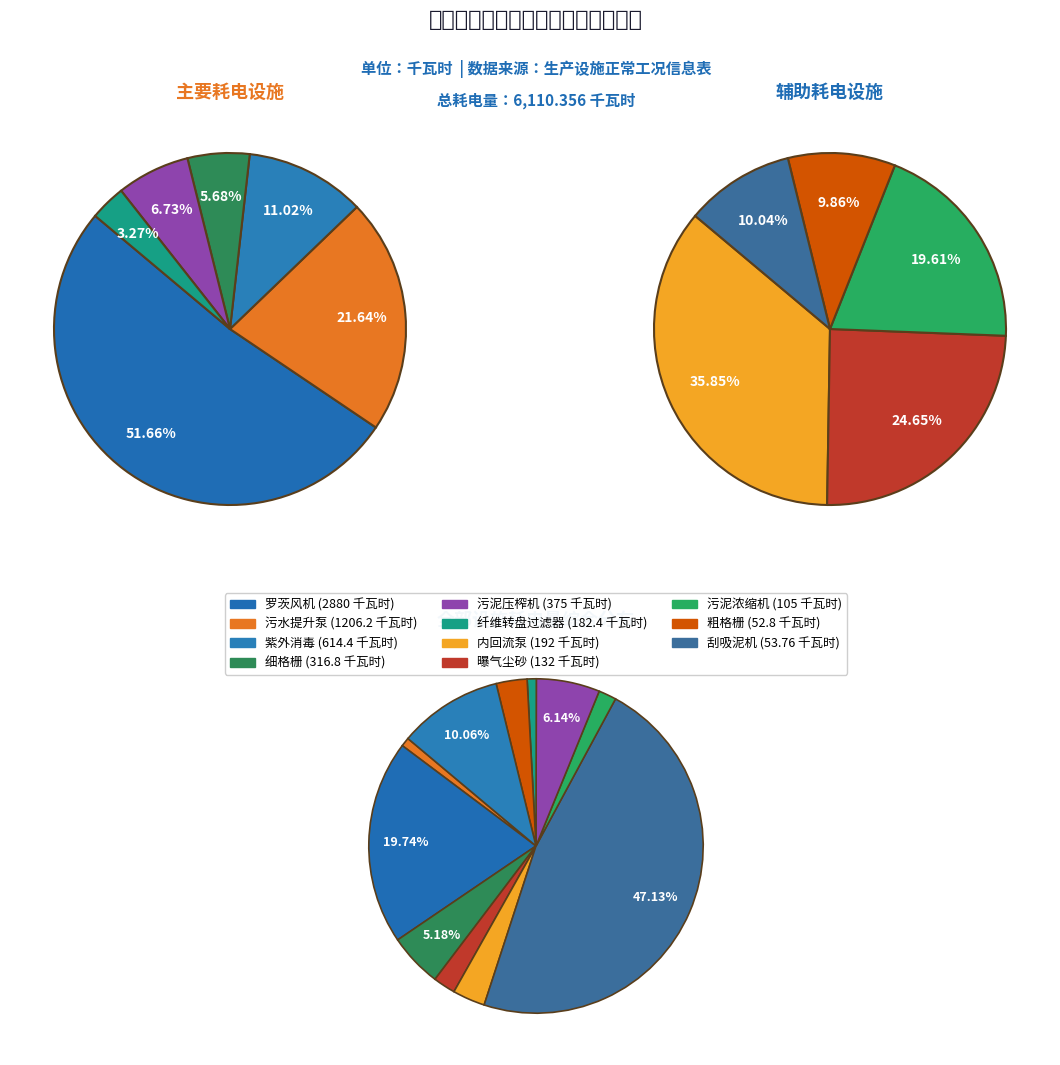

What is the change in value from 罗茨风机 to 纤维转盘过滤器?

-2697.6